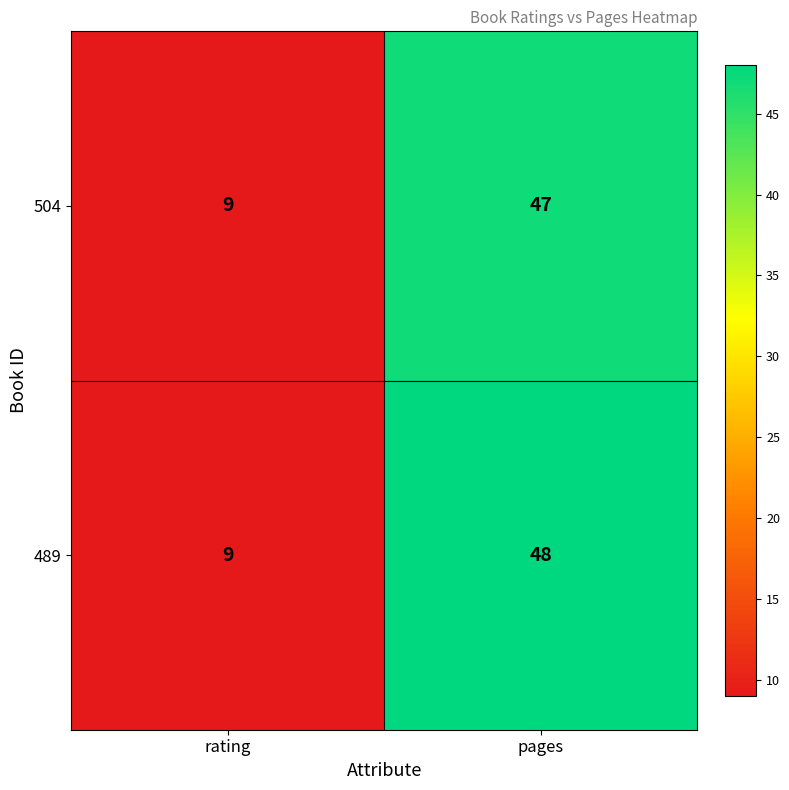

What is the difference between the 504 values at rating and pages?

38